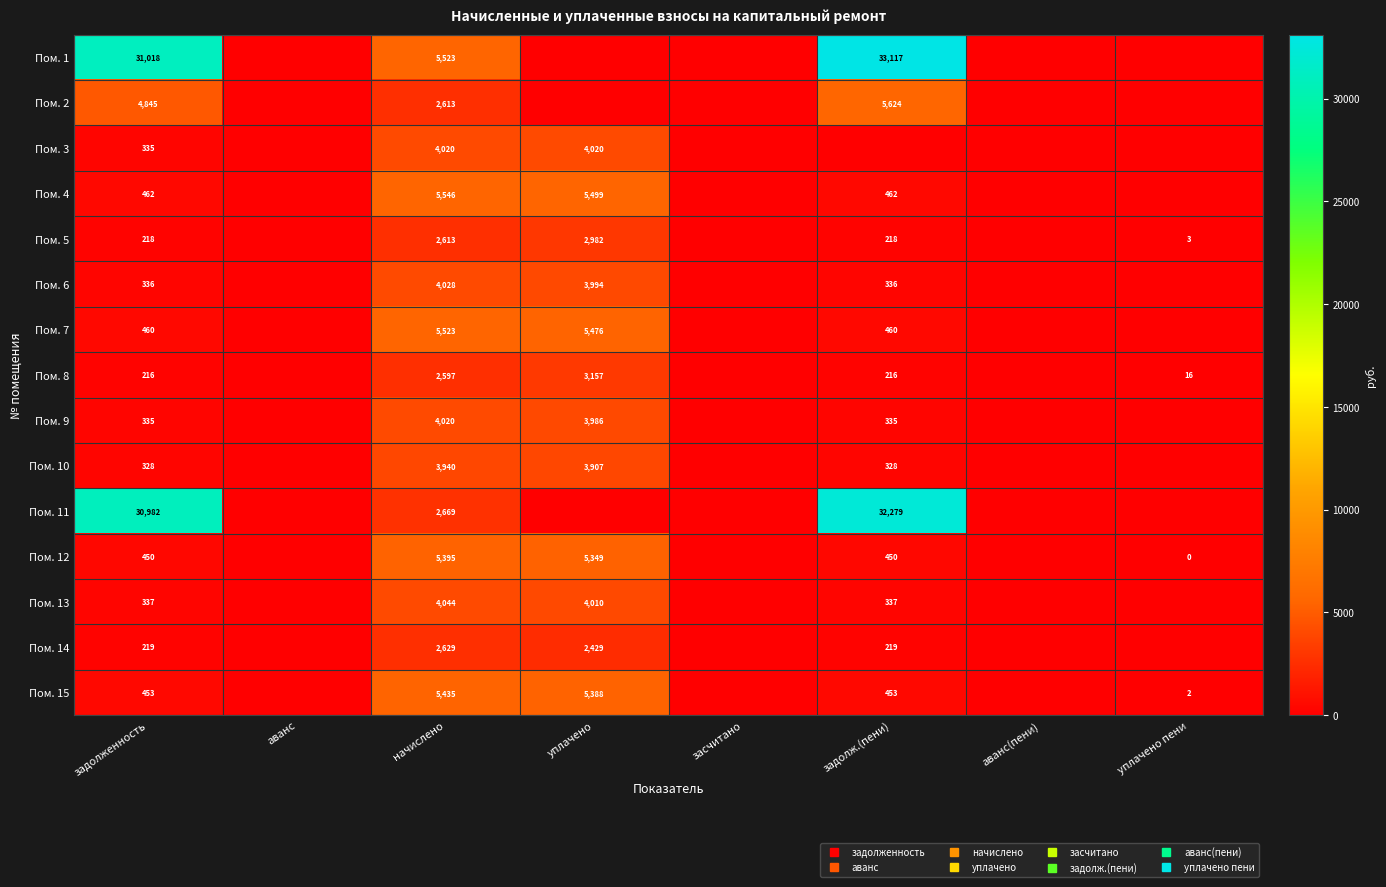

What is the sum of the Пом. 3 values at засчитано and начислено?

4020.0